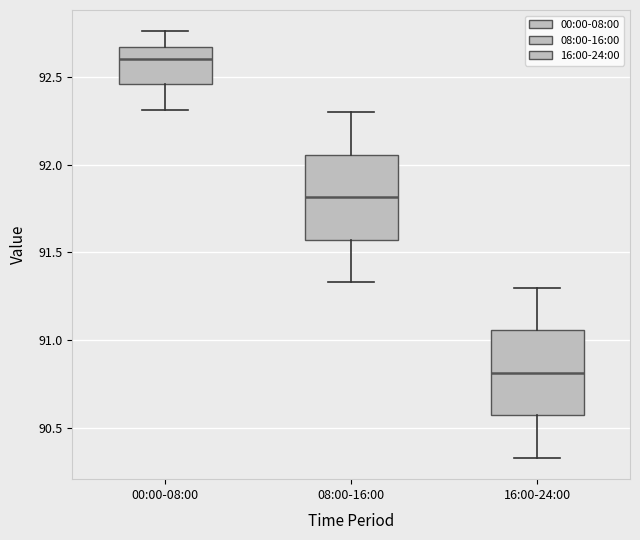

Reading left to right, read every box against the y-axis: the position of its median line, the range the box covers, and the ends of its whiskers. The values are not printed on the chart, so give them approximately, as read against the axis.

00:00-08:00: median 92.60, box 92.45 to 92.65, whiskers 92.30 to 92.75
08:00-16:00: median 91.80, box 91.55 to 92.05, whiskers 91.35 to 92.30
16:00-24:00: median 90.80, box 90.55 to 91.05, whiskers 90.35 to 91.30